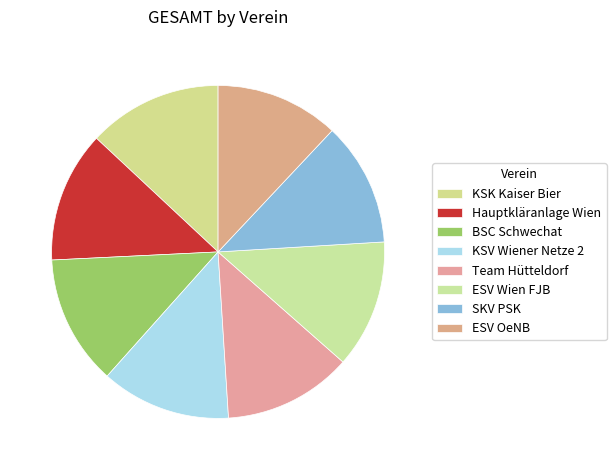

What is the total percentage of ESV OeNB and Hauptkläranlage Wien?

24.7%